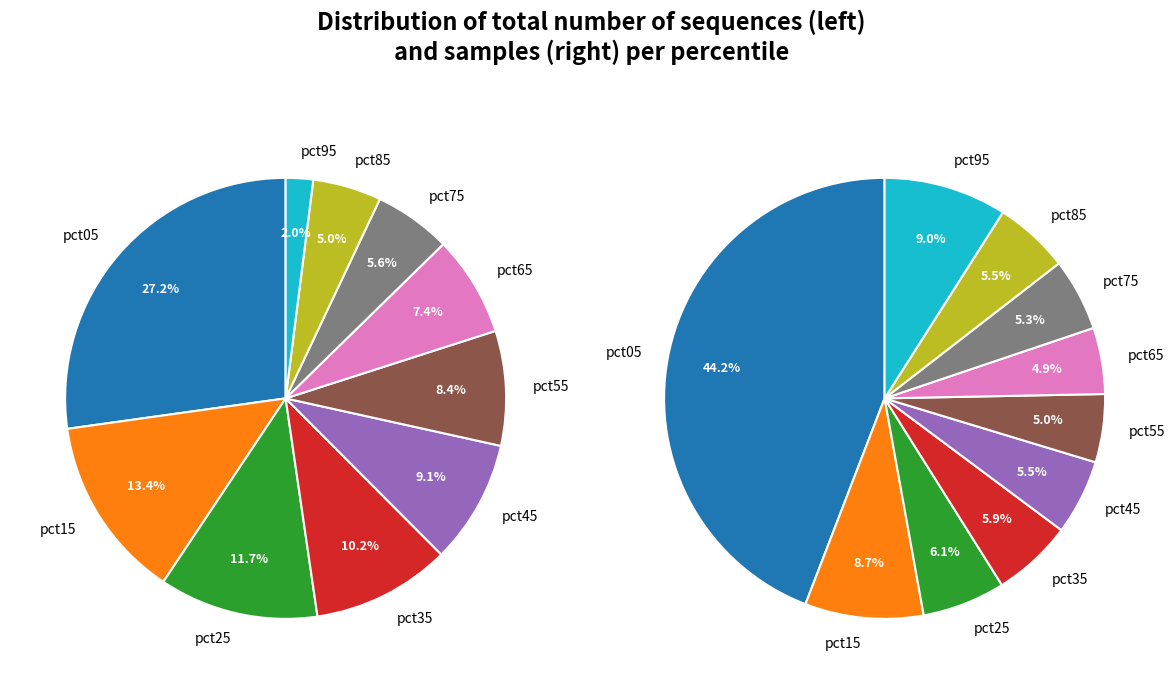

What portion of the pie excludes 6?

92.6%